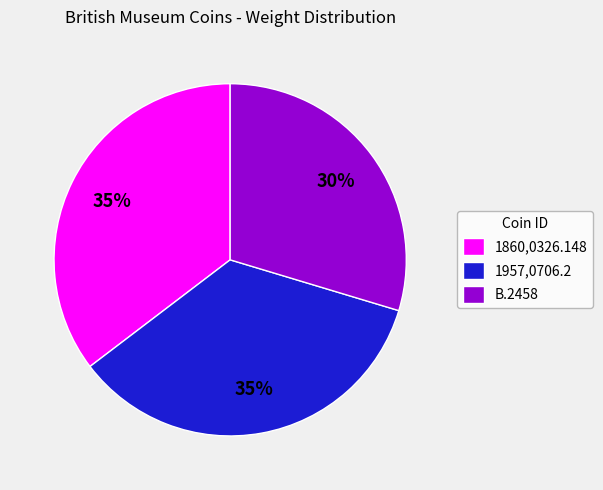

Is the sum of B.2458 and 1957,0706.2 greater than half?

Yes